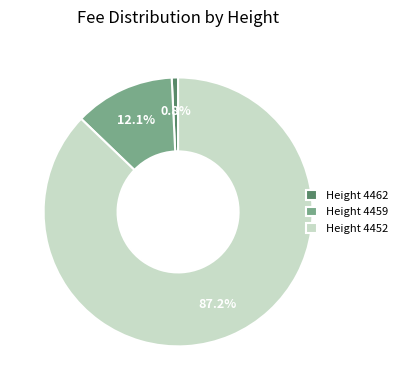

How many slices are in this pie chart?

3